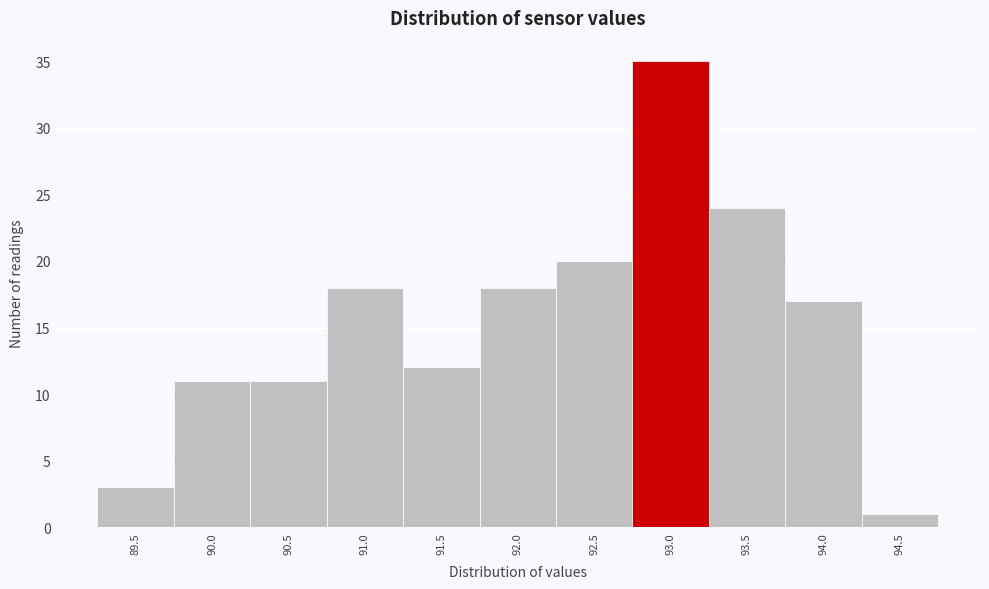

Reading left to right, transcribe all the data shown in this chart.

89.5=3	90.0=11	90.5=11	91.0=18	91.5=12	92.0=18	92.5=20	93.0=35	93.5=24	94.0=17	94.5=1